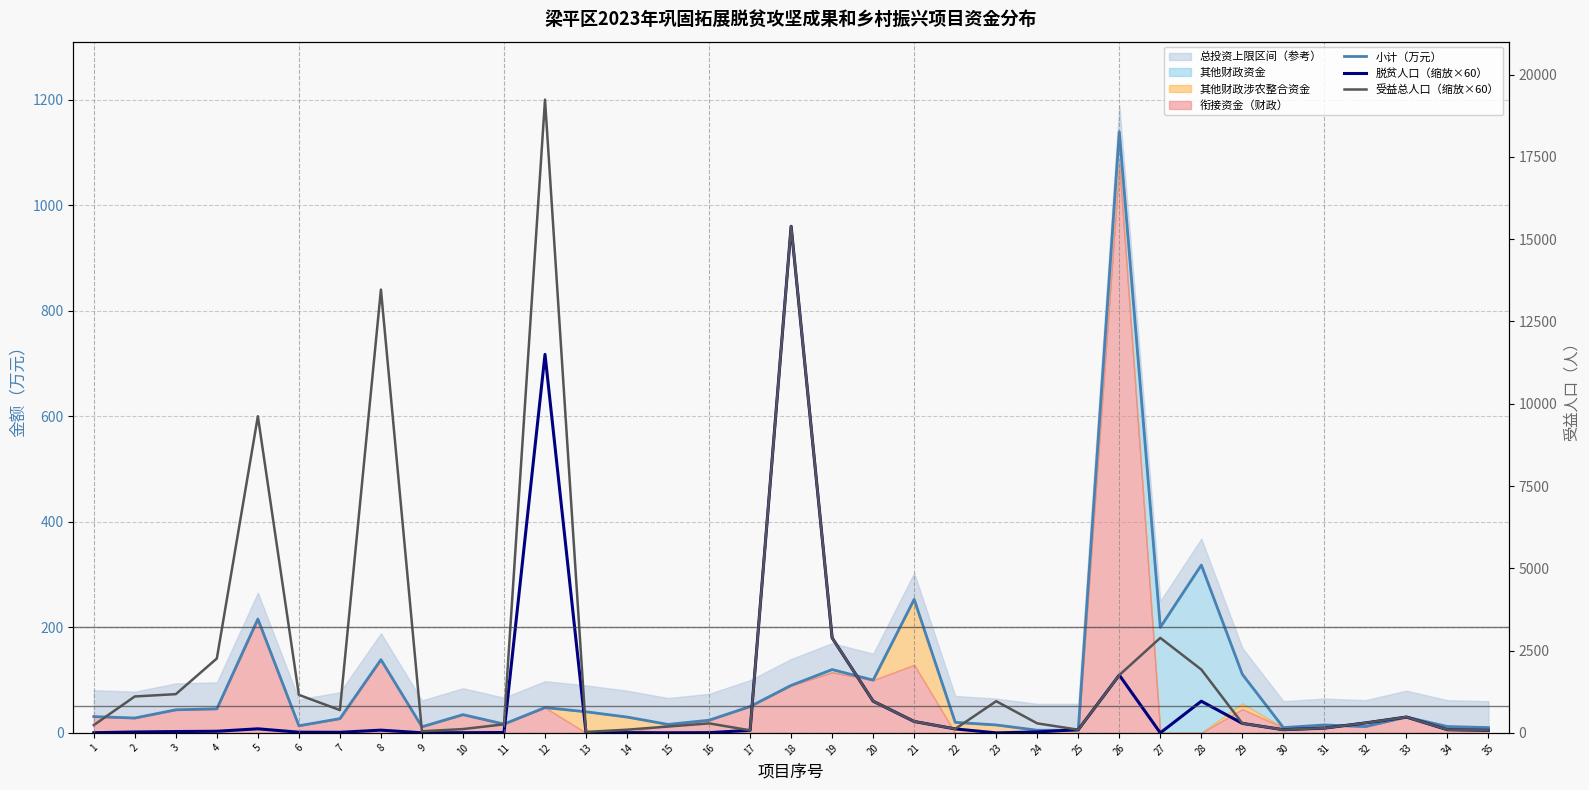

At 21, list the series in order from largest to smallest.

小计（万元）, 脱贫人口（缩放×60）, 受益总人口（缩放×60）